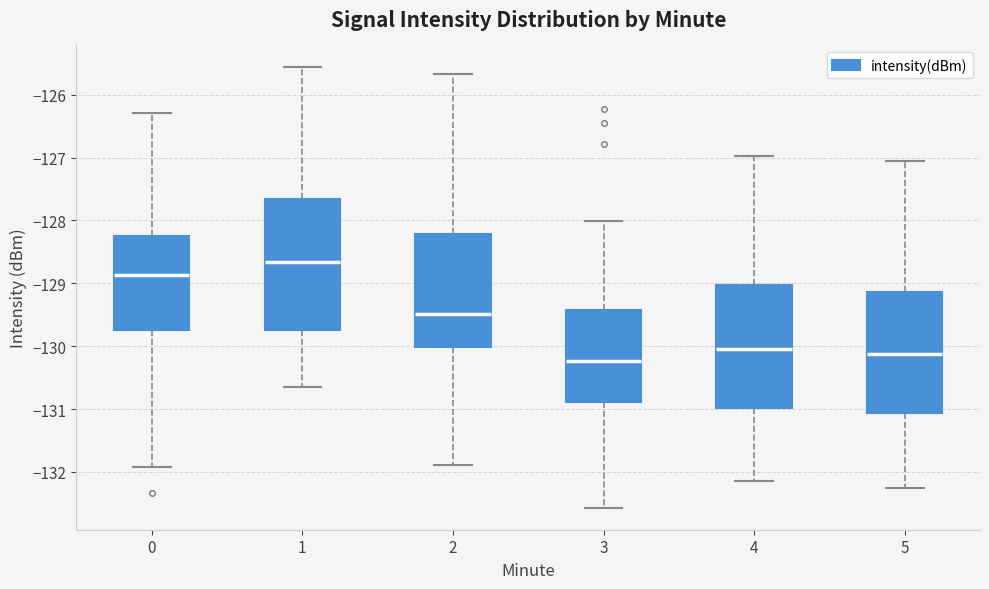

Reading left to right, read every box against the y-axis: the position of its median line, the range the box covers, and the ends of its whiskers. The values are not printed on the chart, so give them approximately, as read against the axis.

0: median -128.9, box -129.7 to -128.2, whiskers -131.9 to -126.3
1: median -128.7, box -129.7 to -127.7, whiskers -130.7 to -125.6
2: median -129.5, box -130.0 to -128.2, whiskers -131.9 to -125.7
3: median -130.2, box -130.9 to -129.4, whiskers -132.6 to -128.0
4: median -130.1, box -131.0 to -129.0, whiskers -132.1 to -127.0
5: median -130.1, box -131.1 to -129.1, whiskers -132.3 to -127.1